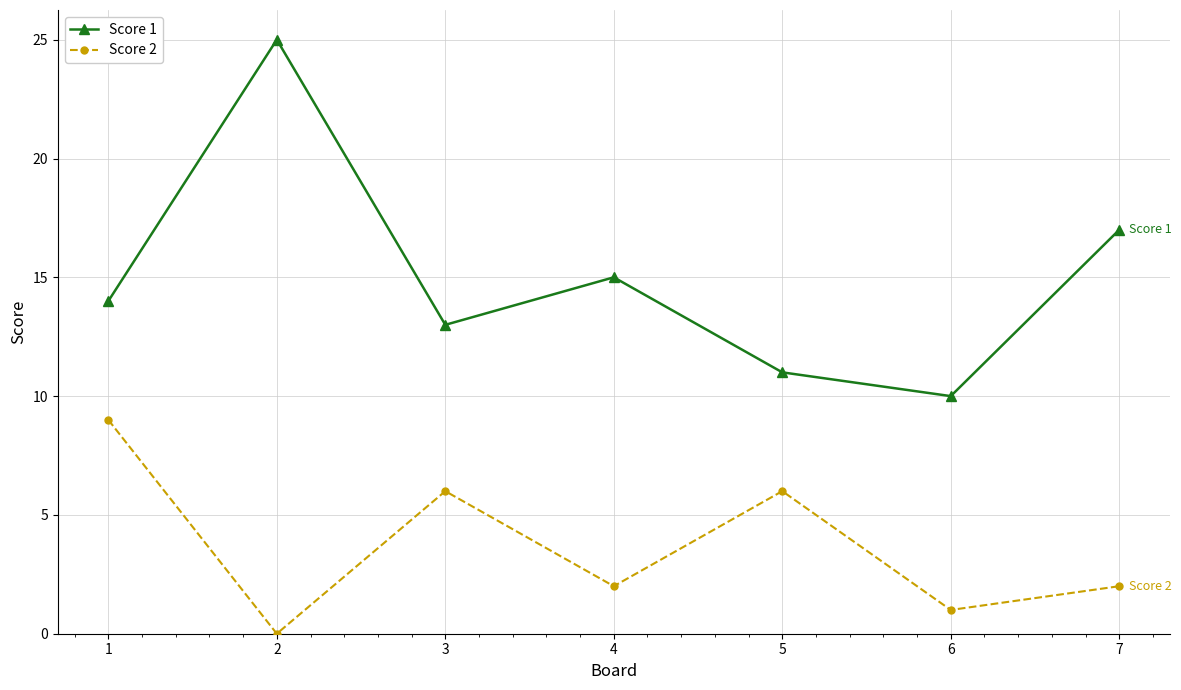

What is the greatest value displayed?

25